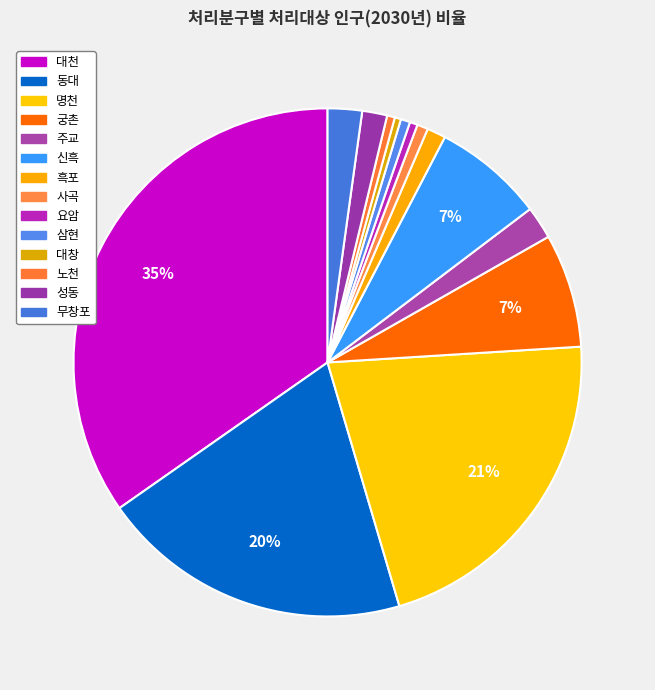

To the nearest percent, what portion does 명천 represent?

21%